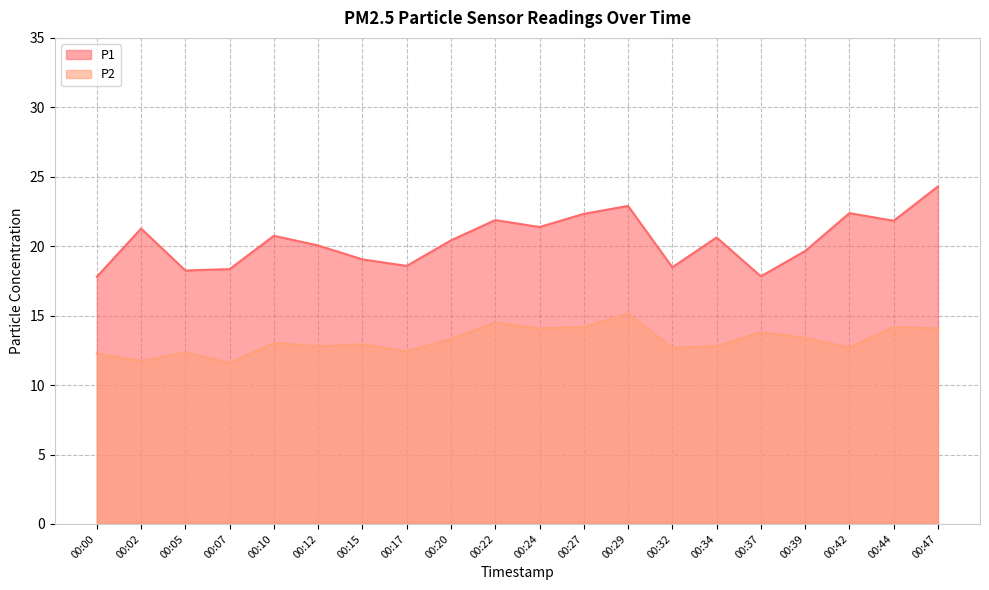

Which category has the lowest value in the P1 series?

00:00